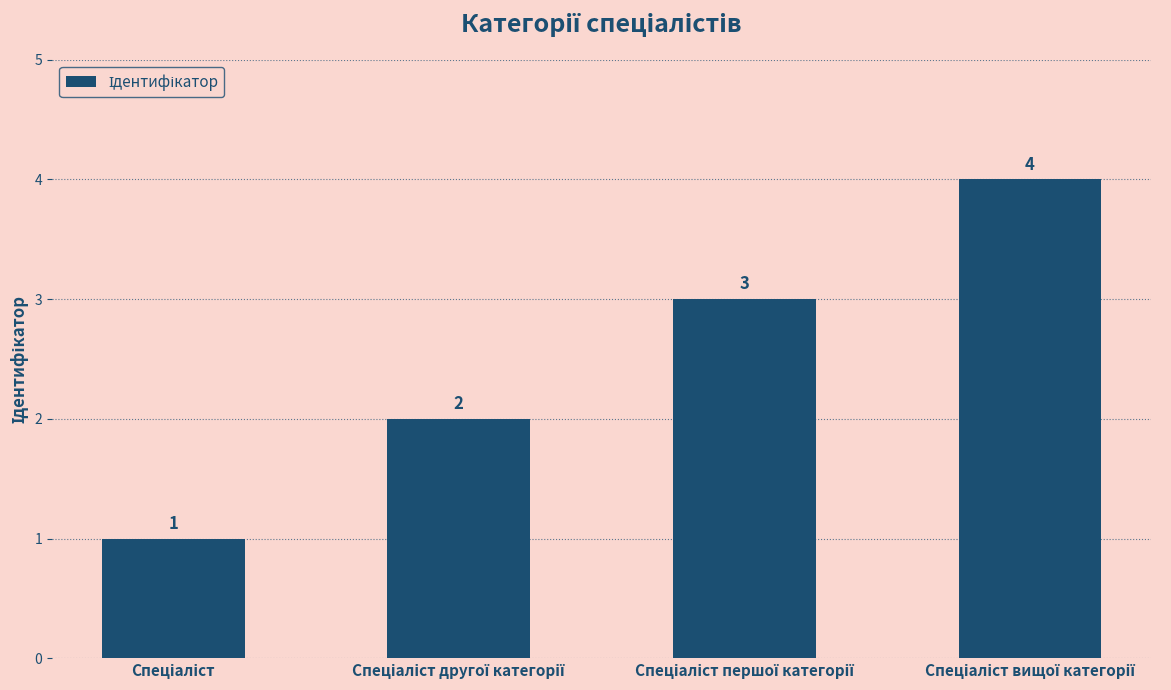

What is the difference between the second highest and minimum values?

2